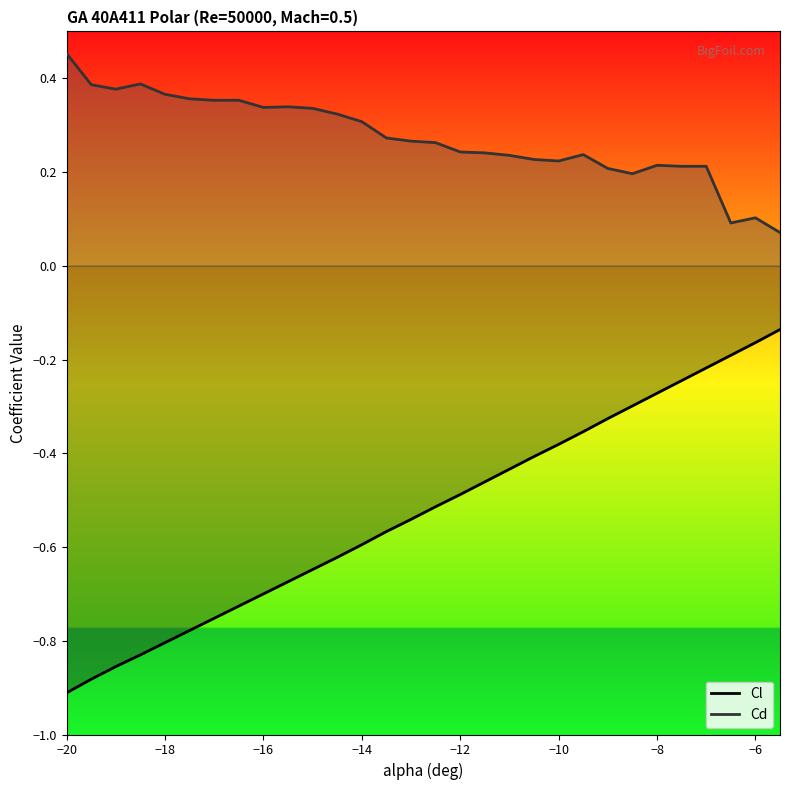

Which series has the largest total across all categories?

Cd